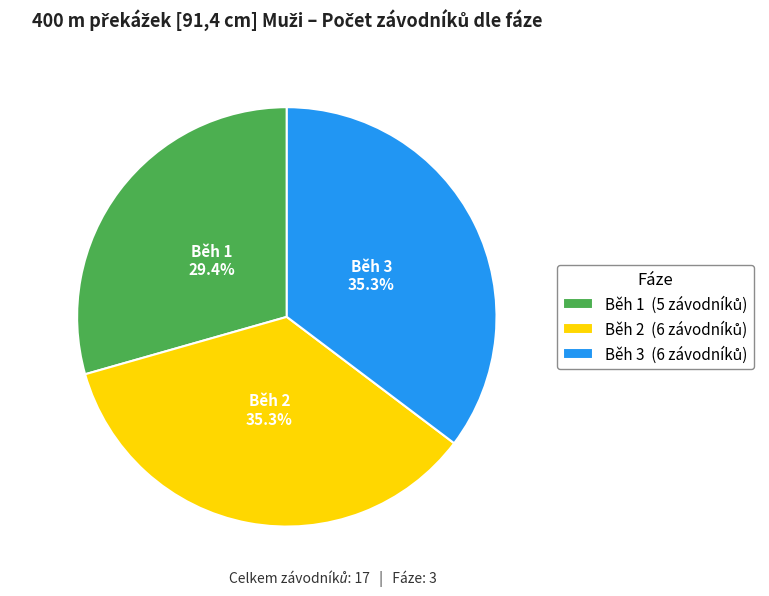

The Běh 2 slice represents 35% of the pie. True or false?

True